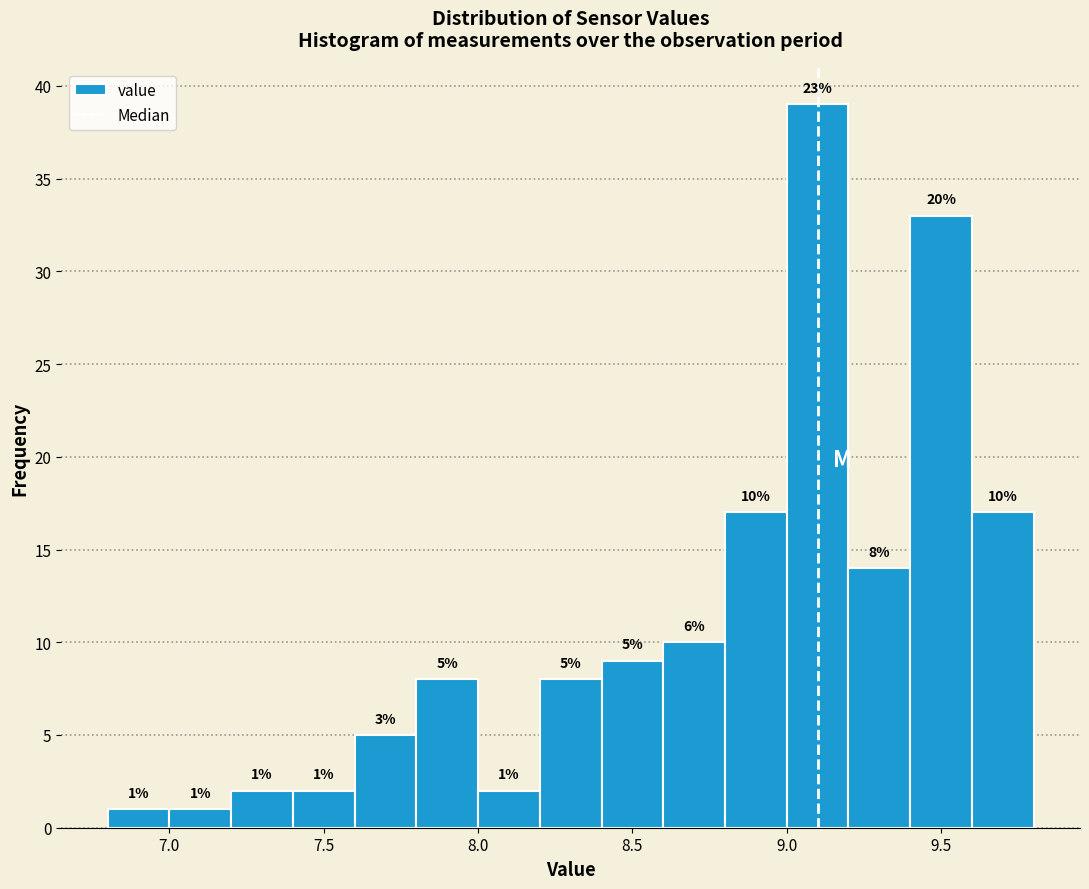

Over which range of the x-axis is the bar tallest?

9.0 to 9.2